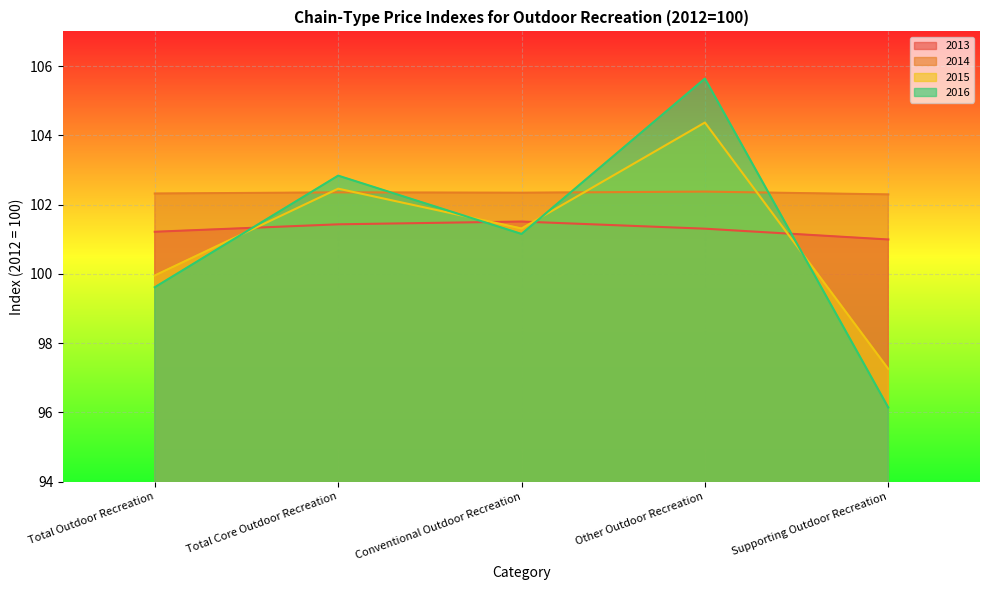

After their last crossing, which series has the higher values: 2013 or 2016?

2013